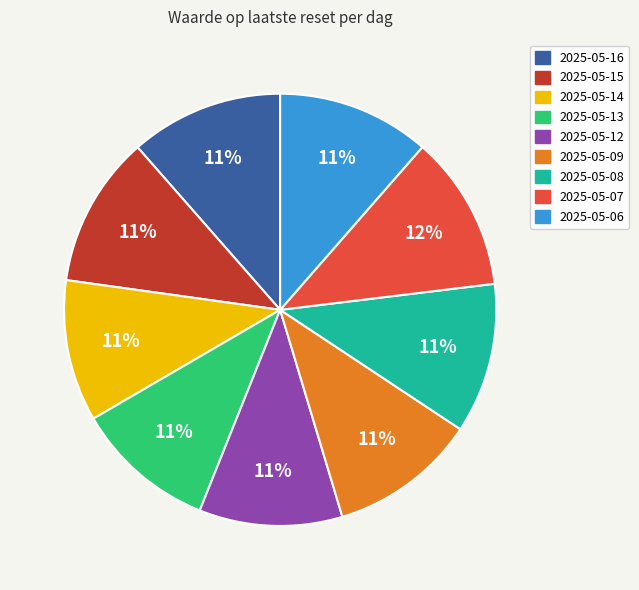

To the nearest percent, what is the difference between the largest and smallest slice percentages?

1%